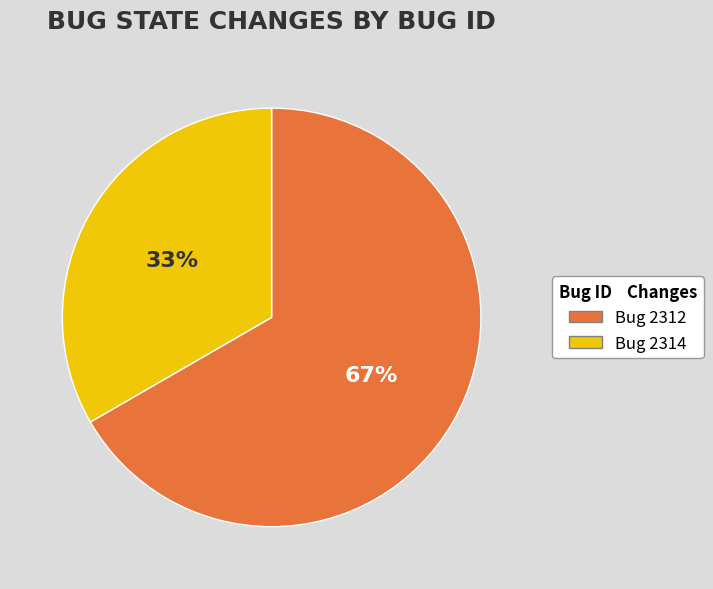

Does any single category account for the majority?

Yes